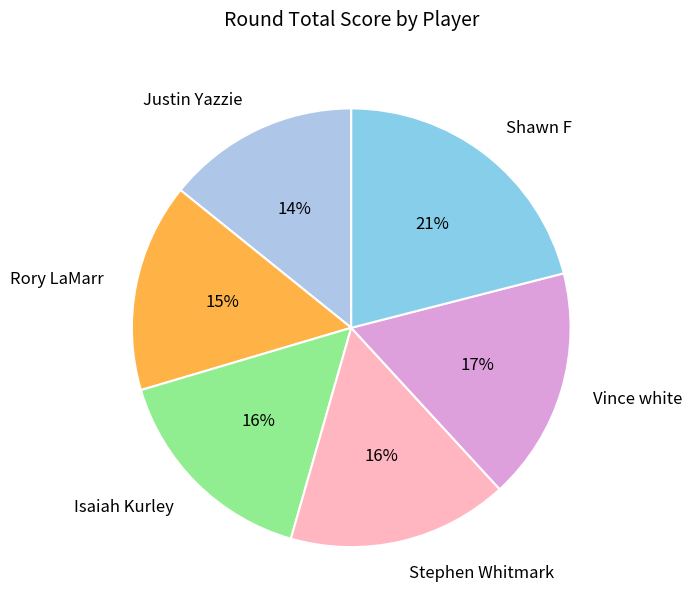

Count the number of slices in the pie.

6